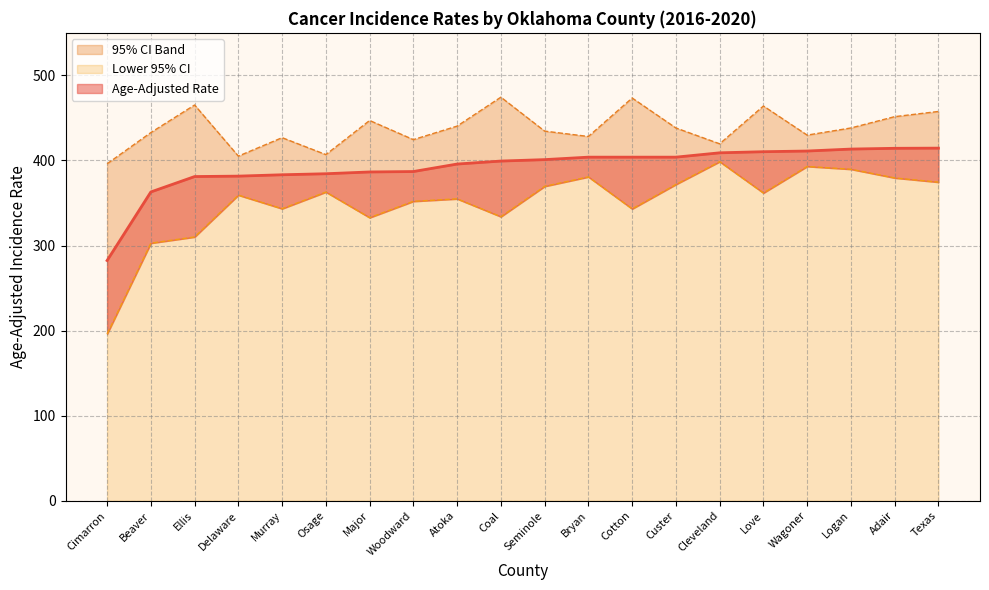

How many values in the Upper 95% CI series are below 438?

10